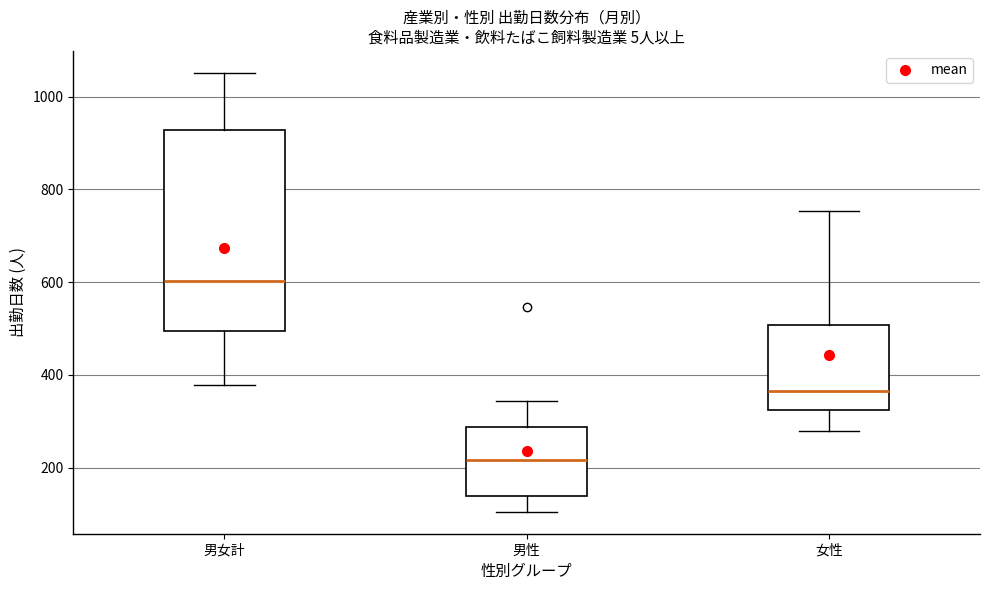

Where is the upper edge of the box for 男女計 on the y-axis? The values are not printed on the chart, so give them approximately, as read against the axis.

920